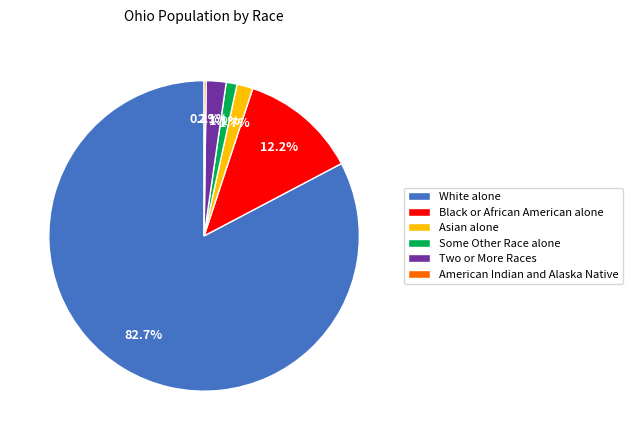

Is there a majority slice in this chart?

Yes